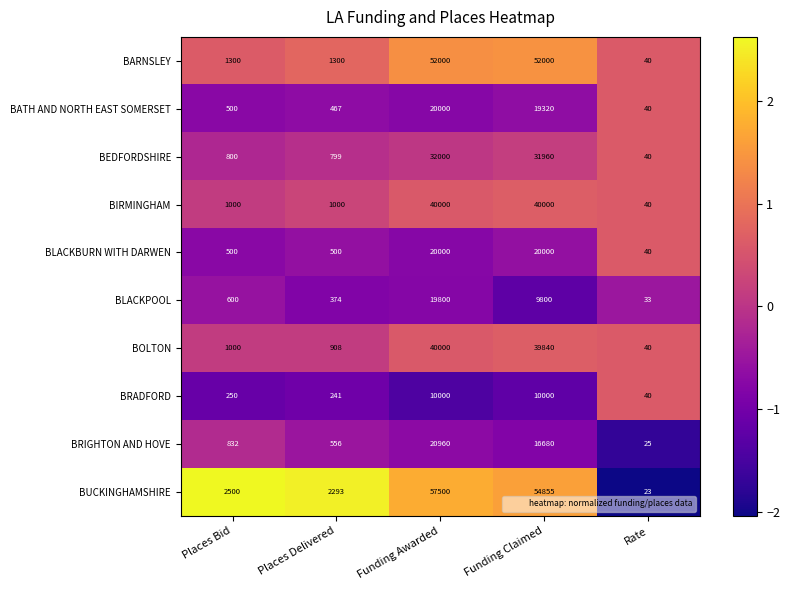

What is the approximate value of BARNSLEY at Places Delivered, to the nearest 100?

1300